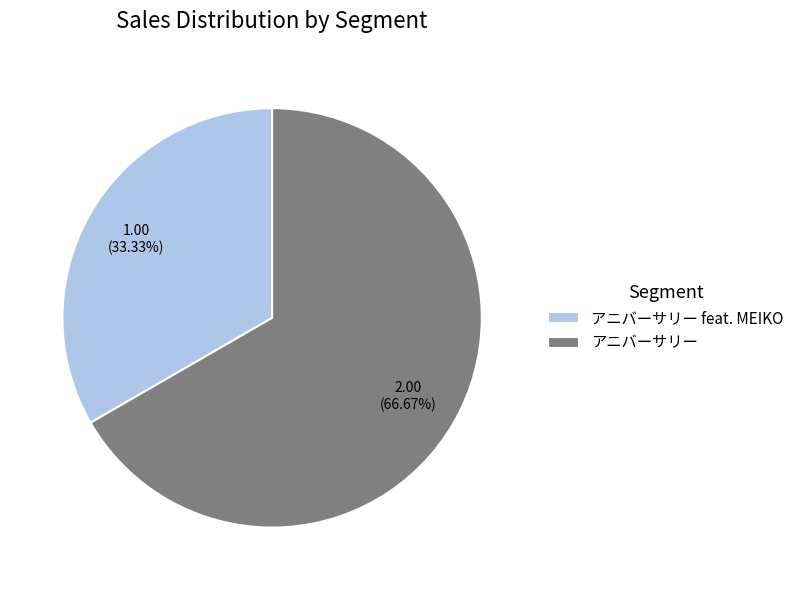

Which category has the biggest portion of the pie?

アニバーサリー